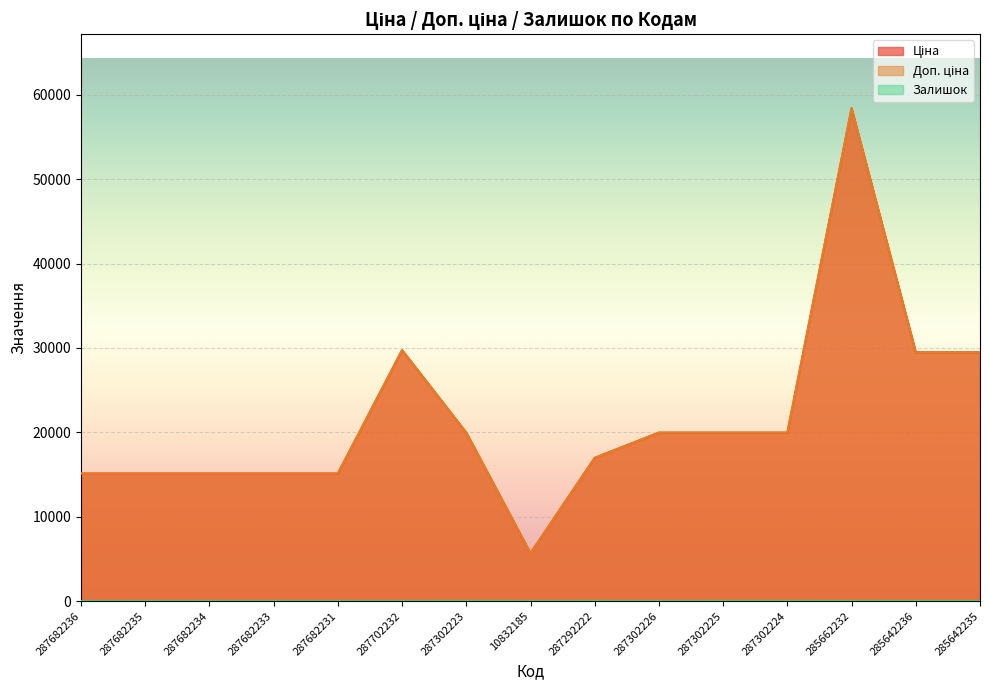

What is the label of the 13th point from the left?

285662232